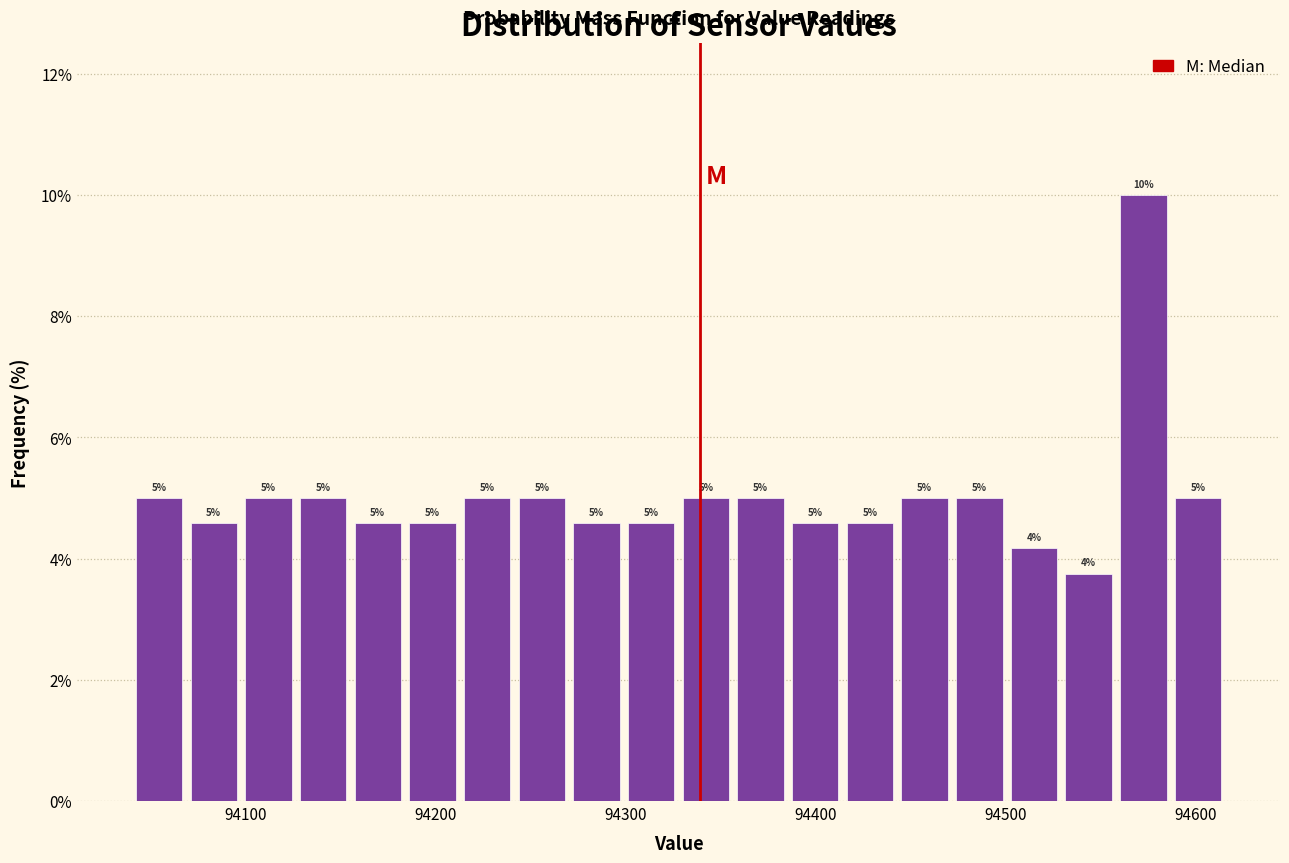

Around what value on the x-axis is the tallest bar? Give the approximate position of its centre, as read against the axis.

94570